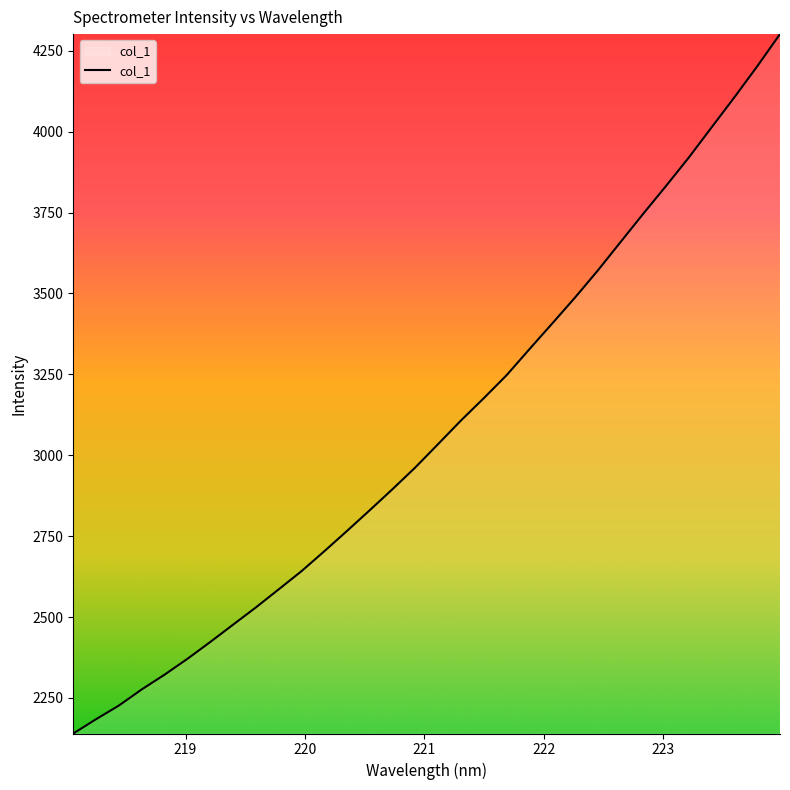

What is the difference between the maximum and minimum values?

2161.2